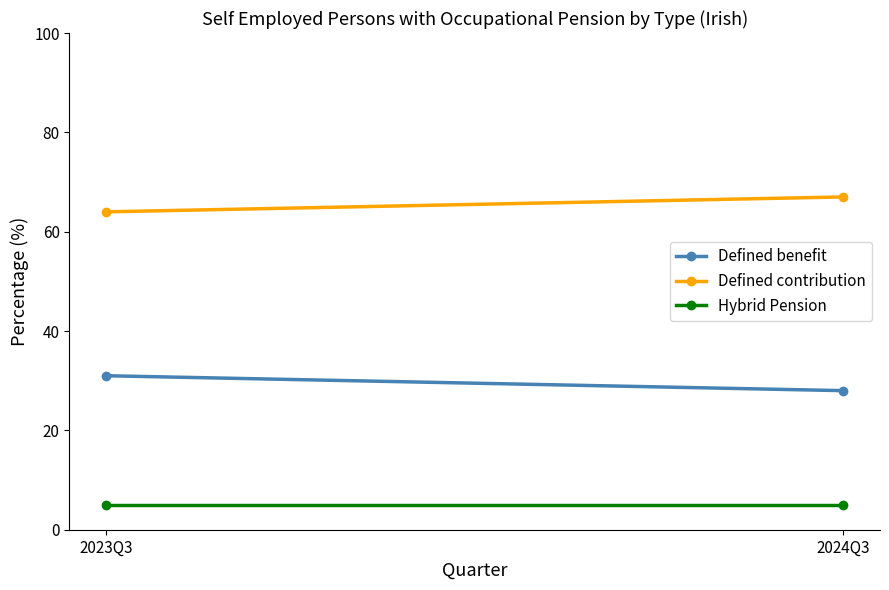

What is the average value of the Defined benefit series?

30